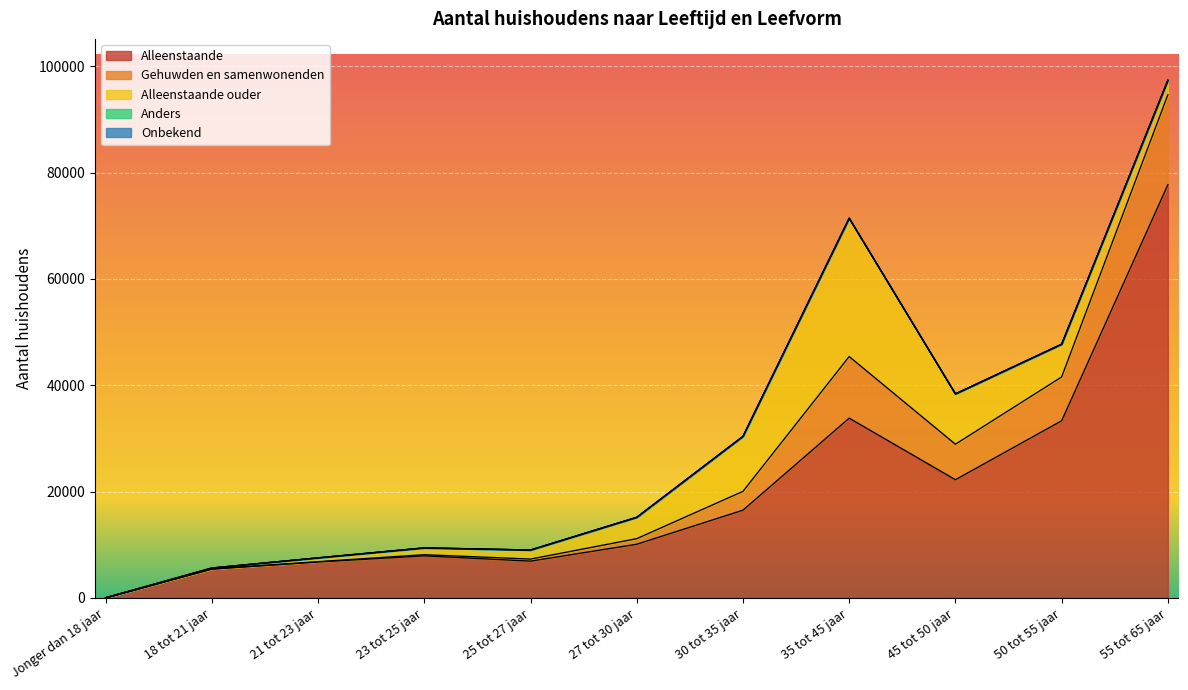

Does the chart display data point markers on the line(s)?

No